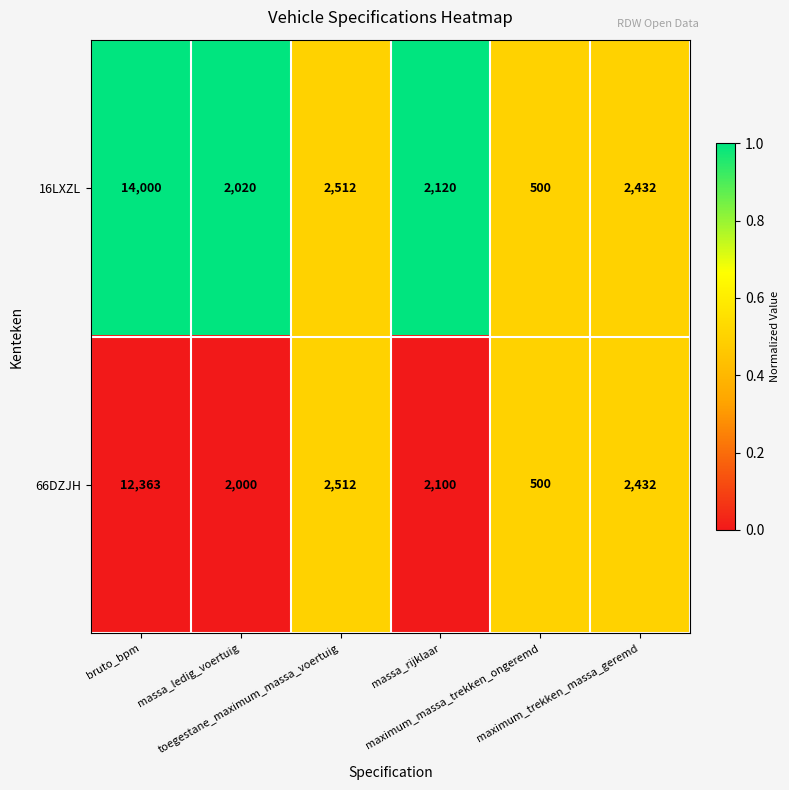

Rank the series by their maximum value, from highest to lowest.

16LXZL, 66DZJH